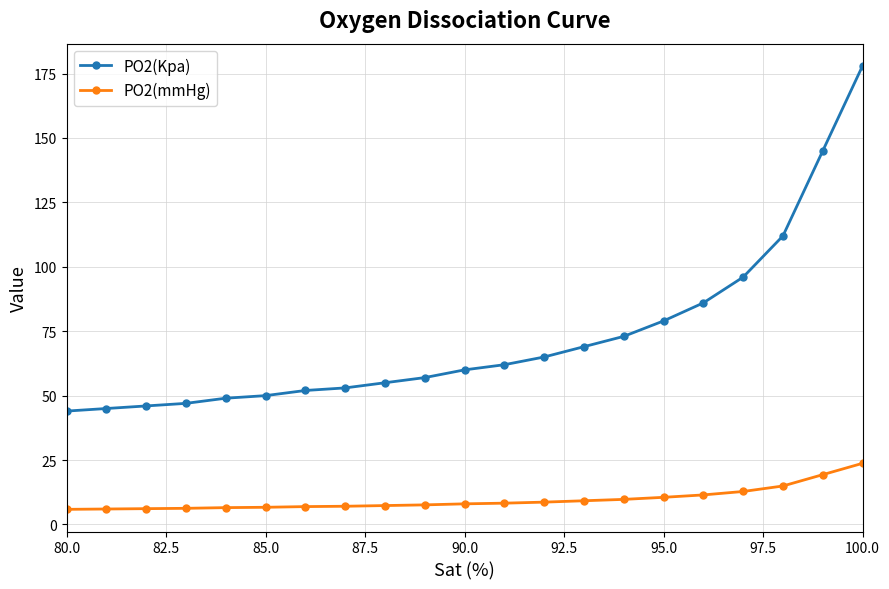

List the series in order of their peak value, lowest first.

PO2(mmHg), PO2(Kpa)